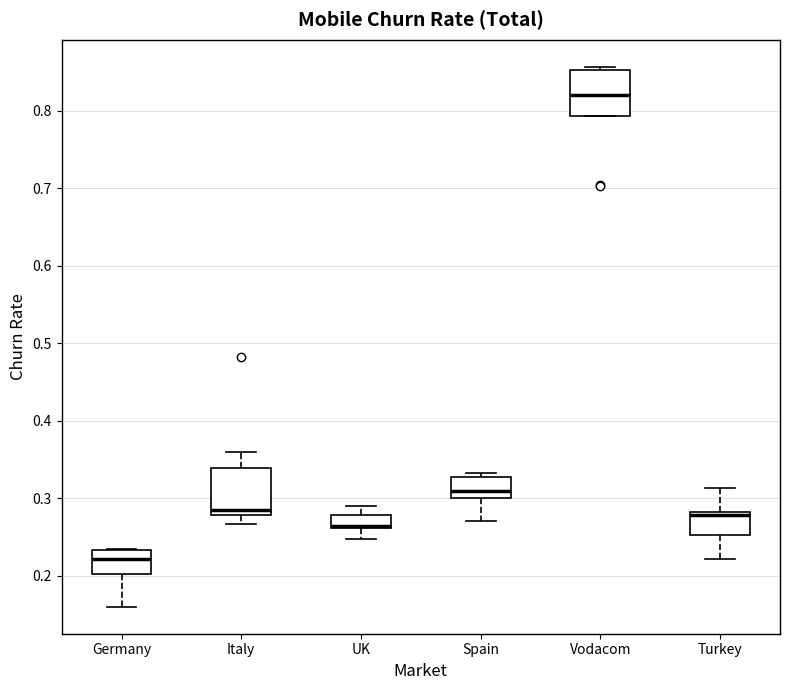

Reading left to right, transcribe this box plot: for each box, give where its median line is, the range the box spans, and where its two whiskers end, as read against the y-axis. The values are not printed on the chart, so give them approximately, as read against the axis.

Germany: median 0.22, box 0.20 to 0.23, whiskers 0.16 to 0.23
Italy: median 0.29, box 0.28 to 0.34, whiskers 0.27 to 0.36
UK: median 0.26 (drawn on the box's lower edge), box 0.26 to 0.28, whiskers 0.25 to 0.29
Spain: median 0.31, box 0.30 to 0.33, whiskers 0.27 to 0.33 (just above the box's upper edge)
Vodacom: median 0.82, box 0.79 to 0.85, whiskers 0.79 to 0.86
Turkey: median 0.28 (drawn on the box's upper edge), box 0.25 to 0.28, whiskers 0.22 to 0.31